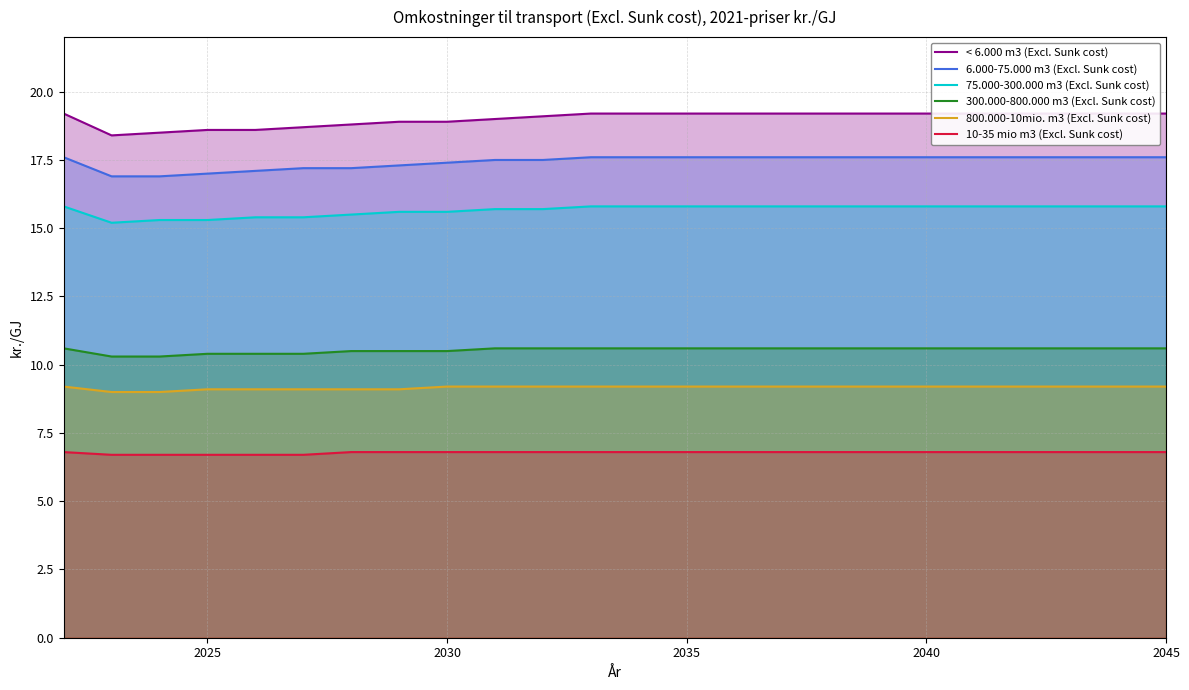

True or false: 6.000-75.000 m3 (Excl. Sunk cost) and 10-35 mio m3 (Excl. Sunk cost) intersect in this chart.

False